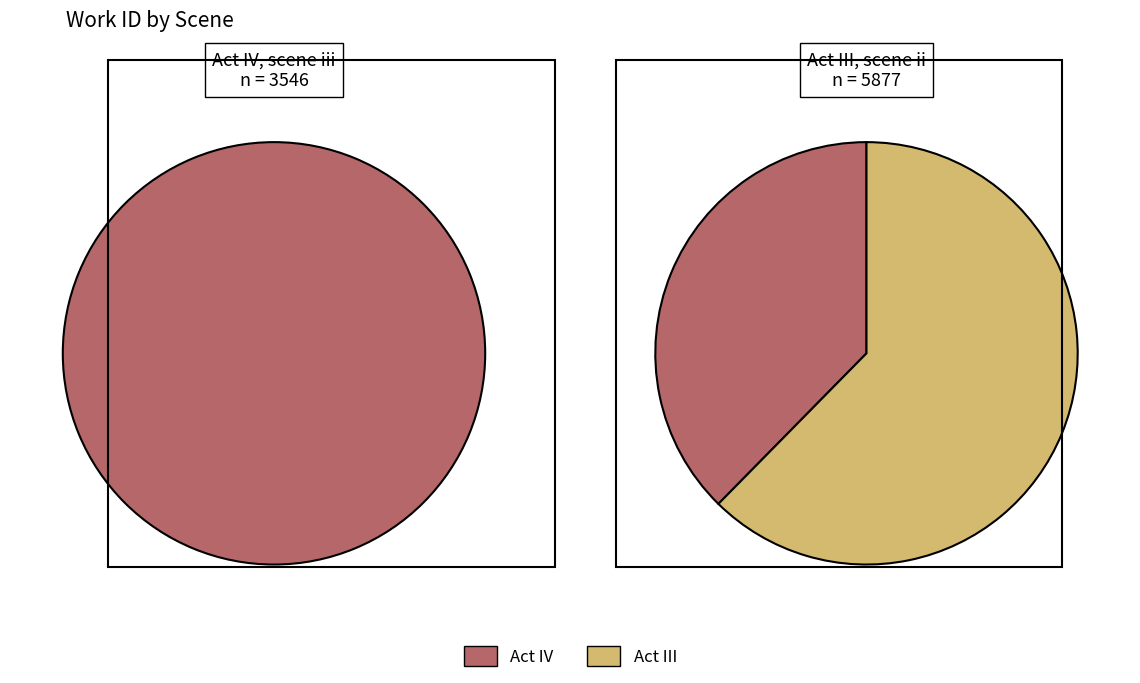

Which slice is the largest?

Act III, scene ii